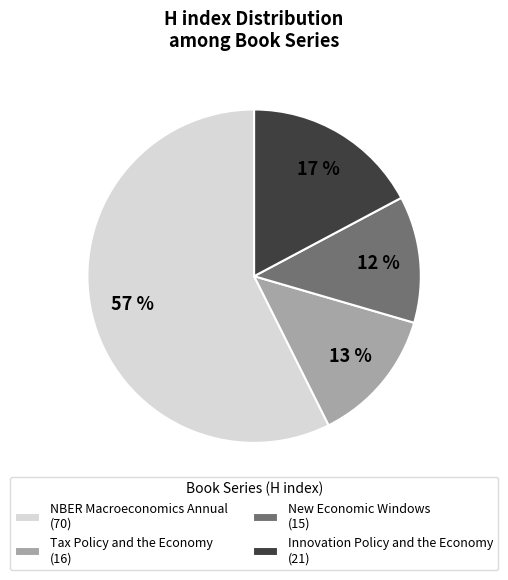

What is the ratio of the value at Tax Policy and the Economy to the value at NBER Macroeconomics Annual?

0.2